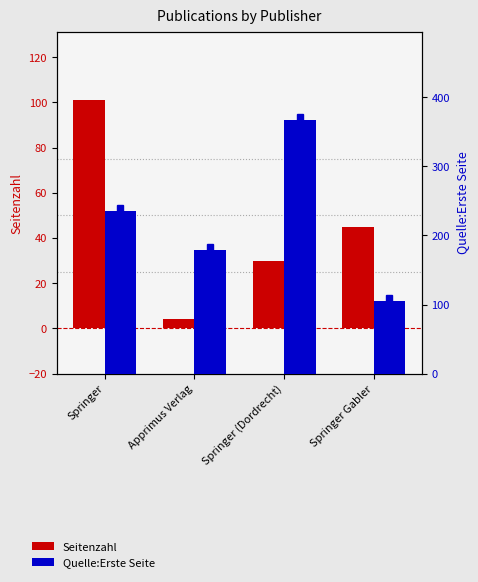

Is it true that Quelle:Erste Seite equals 105 at Springer Gabler?

True